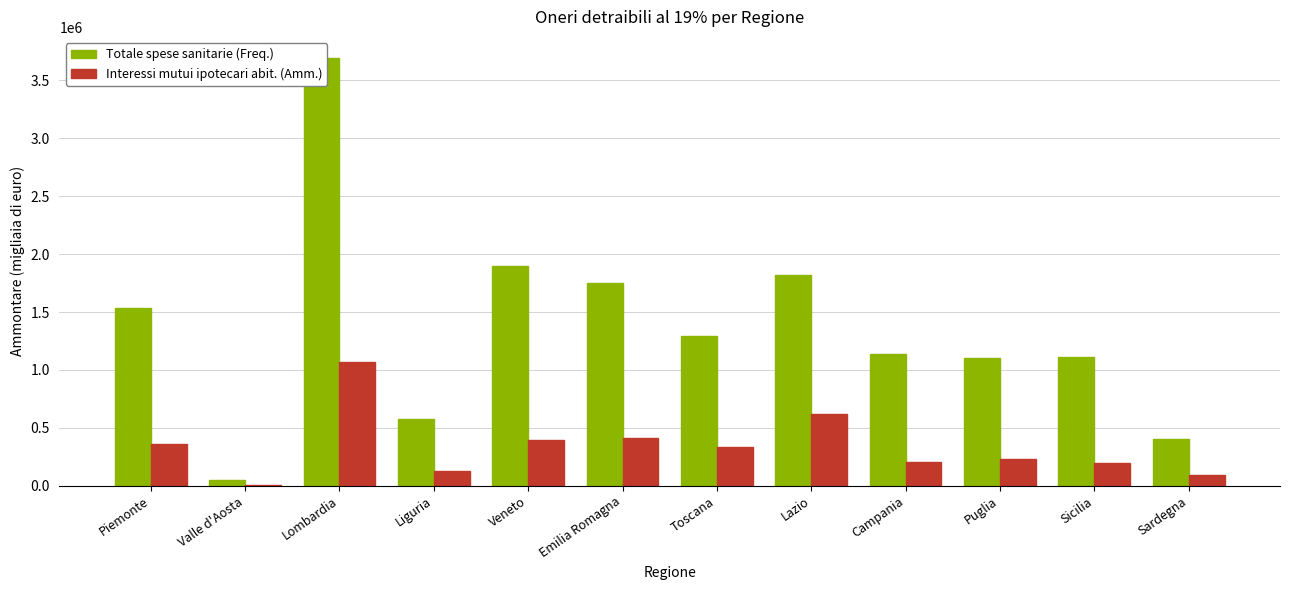

Reading left to right, what are all the values shown in this chart?

Totale spese sanitarie (Freq.): 1538304	50276	3691767	578480	1901277	1747931	1291774	1823703	1142236	1101157	1115698	405883
Interessi mutui ipotecari abit. (Amm.): 365162	7589	1065371	126771	396780	410981	332500	618907	205745	228343	199078	93173